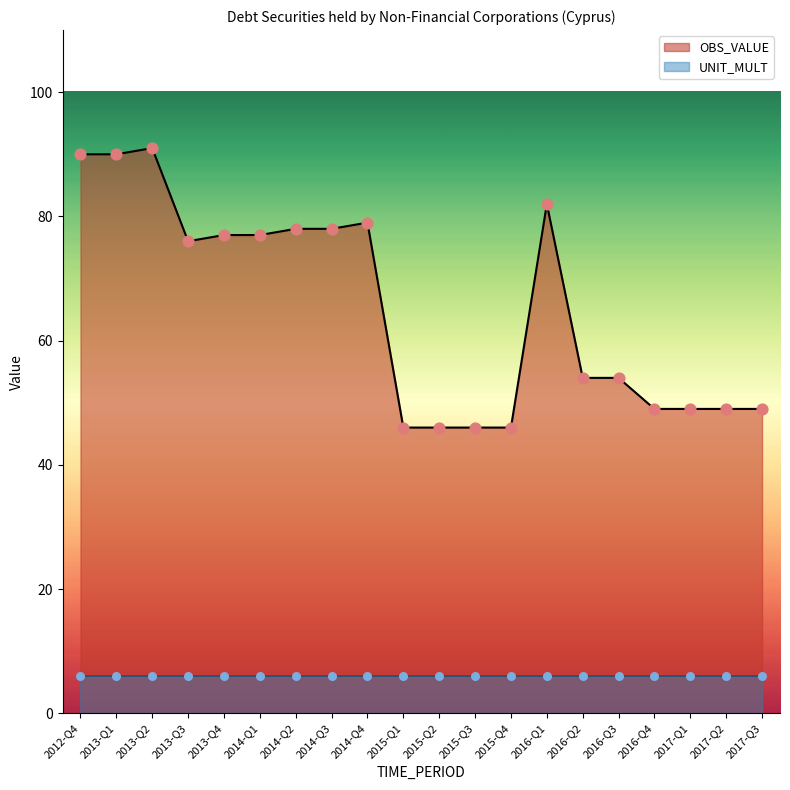

Between 2015-Q3 and 2013-Q3, which is larger?

2013-Q3